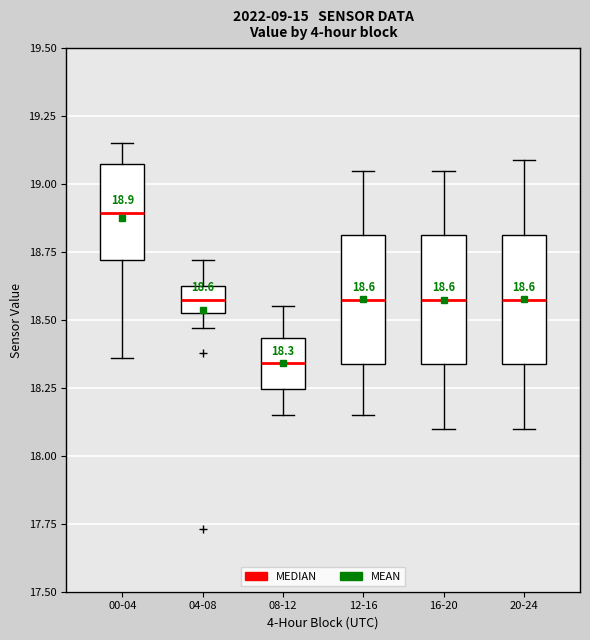

Which box has the lowest median line?

08-12